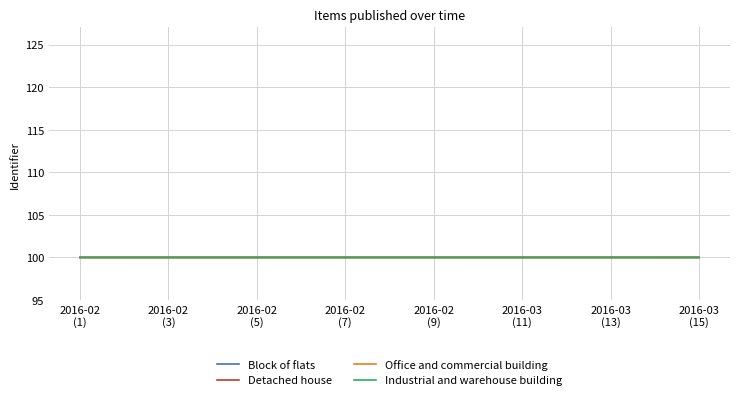

What is the minimum value shown in the chart?

100.0